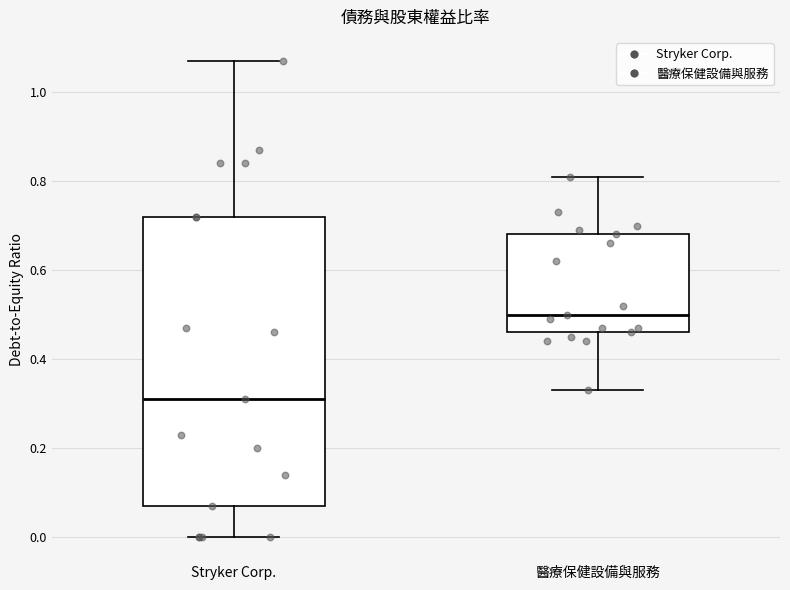

Comparing the boxes themselves (not the whiskers), which one is the tallest?

Stryker Corp.